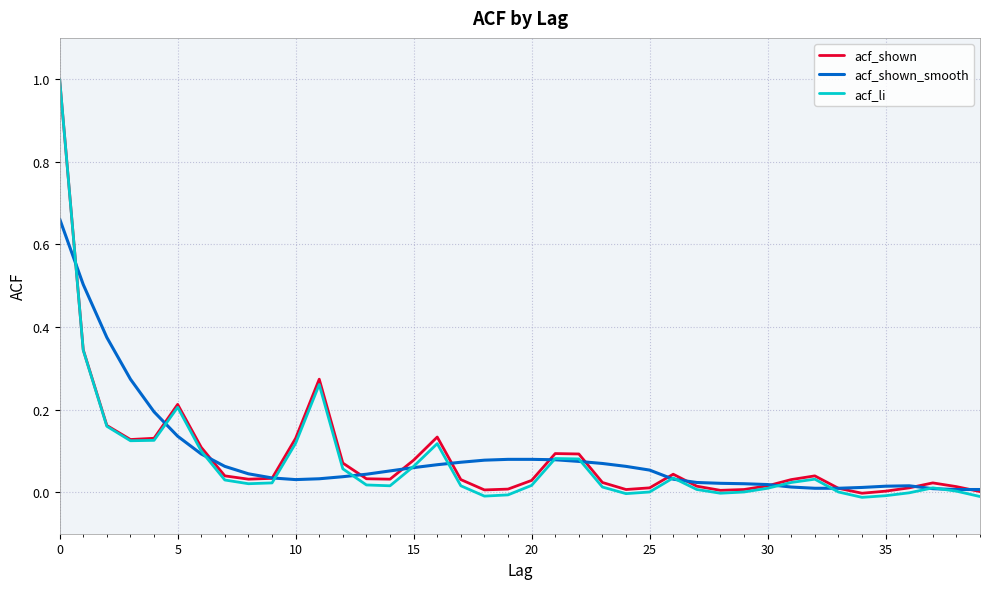

Which series has the largest range (max minus min)?

acf_li